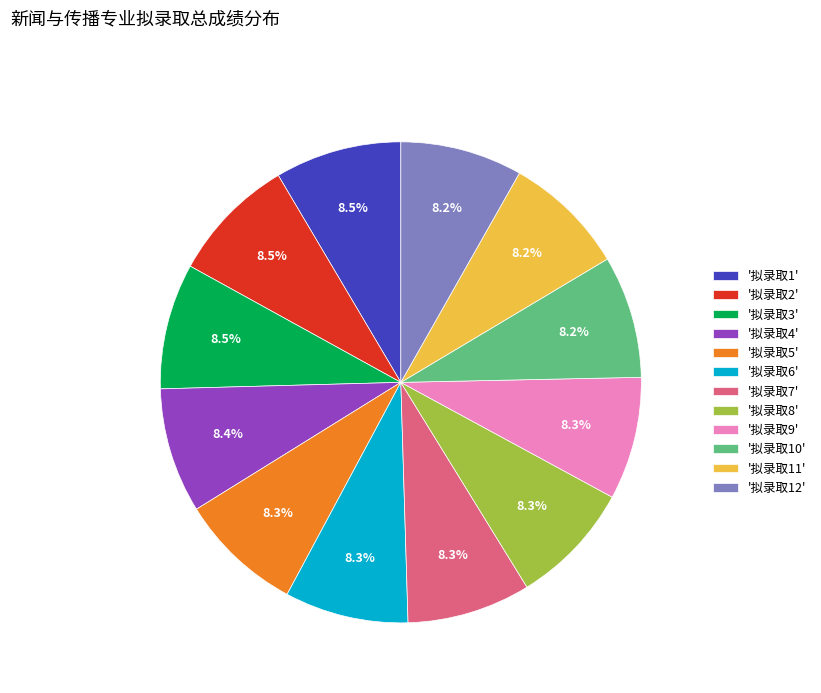

What is the ratio of the value at '拟录取11' to the value at '拟录取7'?

1.0